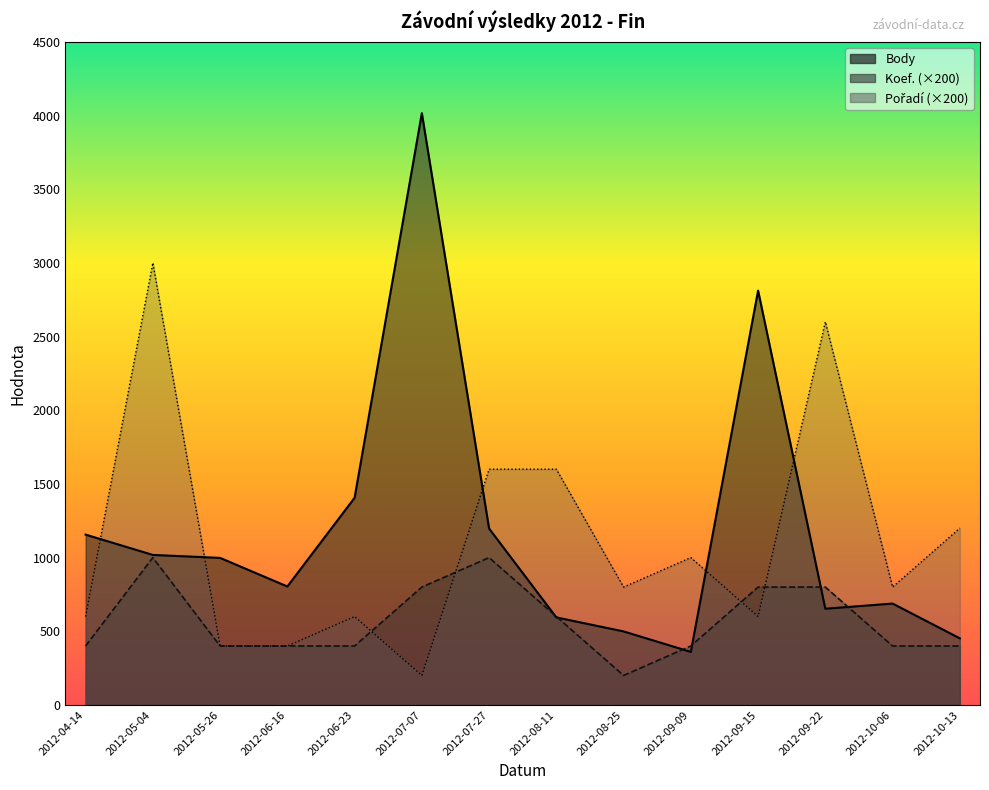

How many data points in Pořadí are less than 800?

6